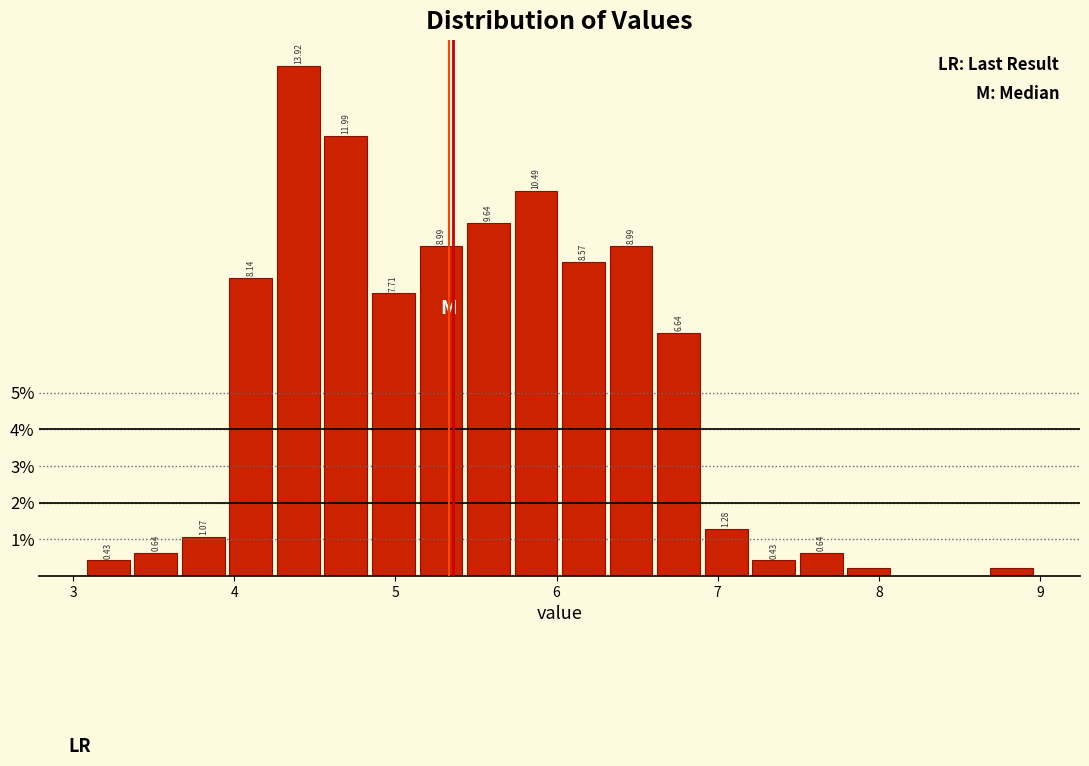

Read against the x-axis, roughly where is the centre of the tallest bar?

4.4